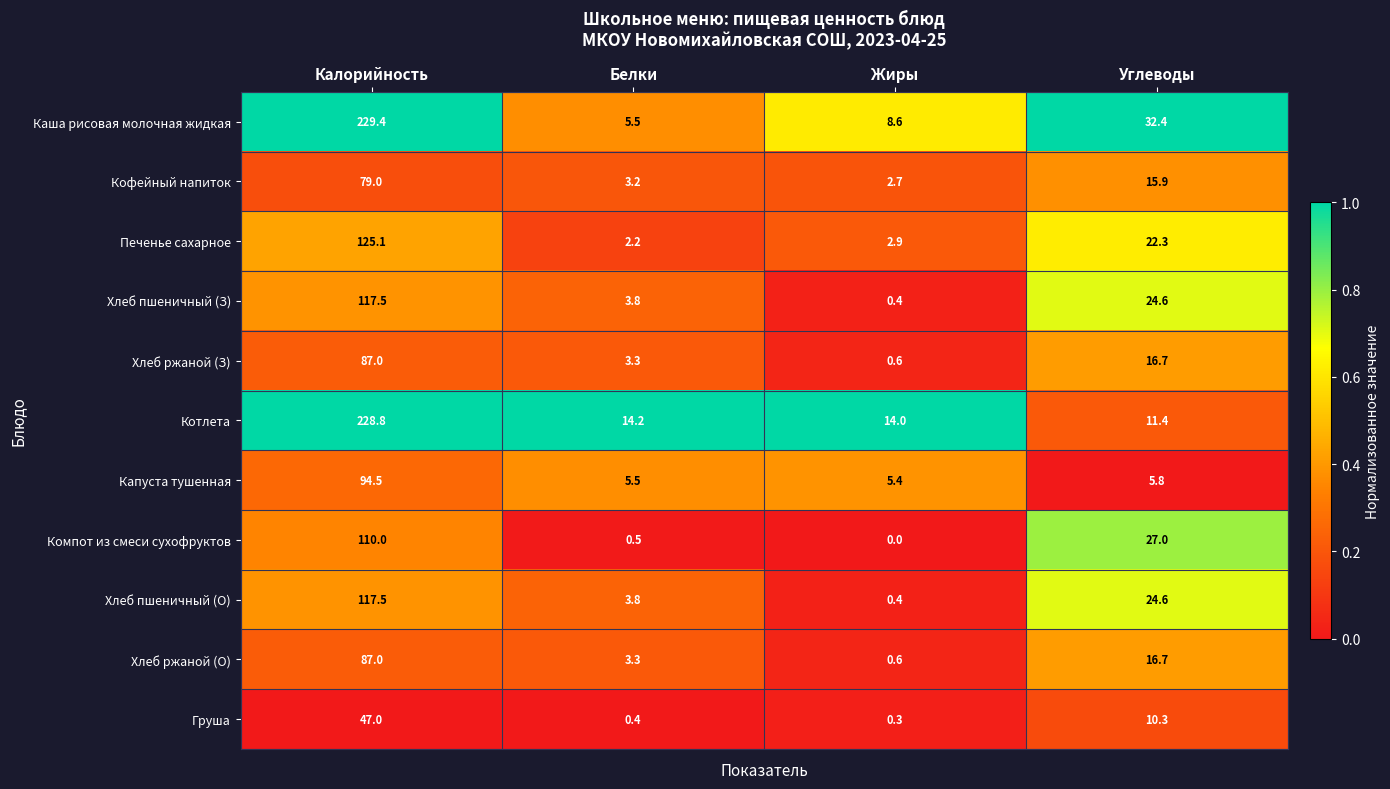

Which category has the highest value in the Кофейный напиток series?

Калорийность